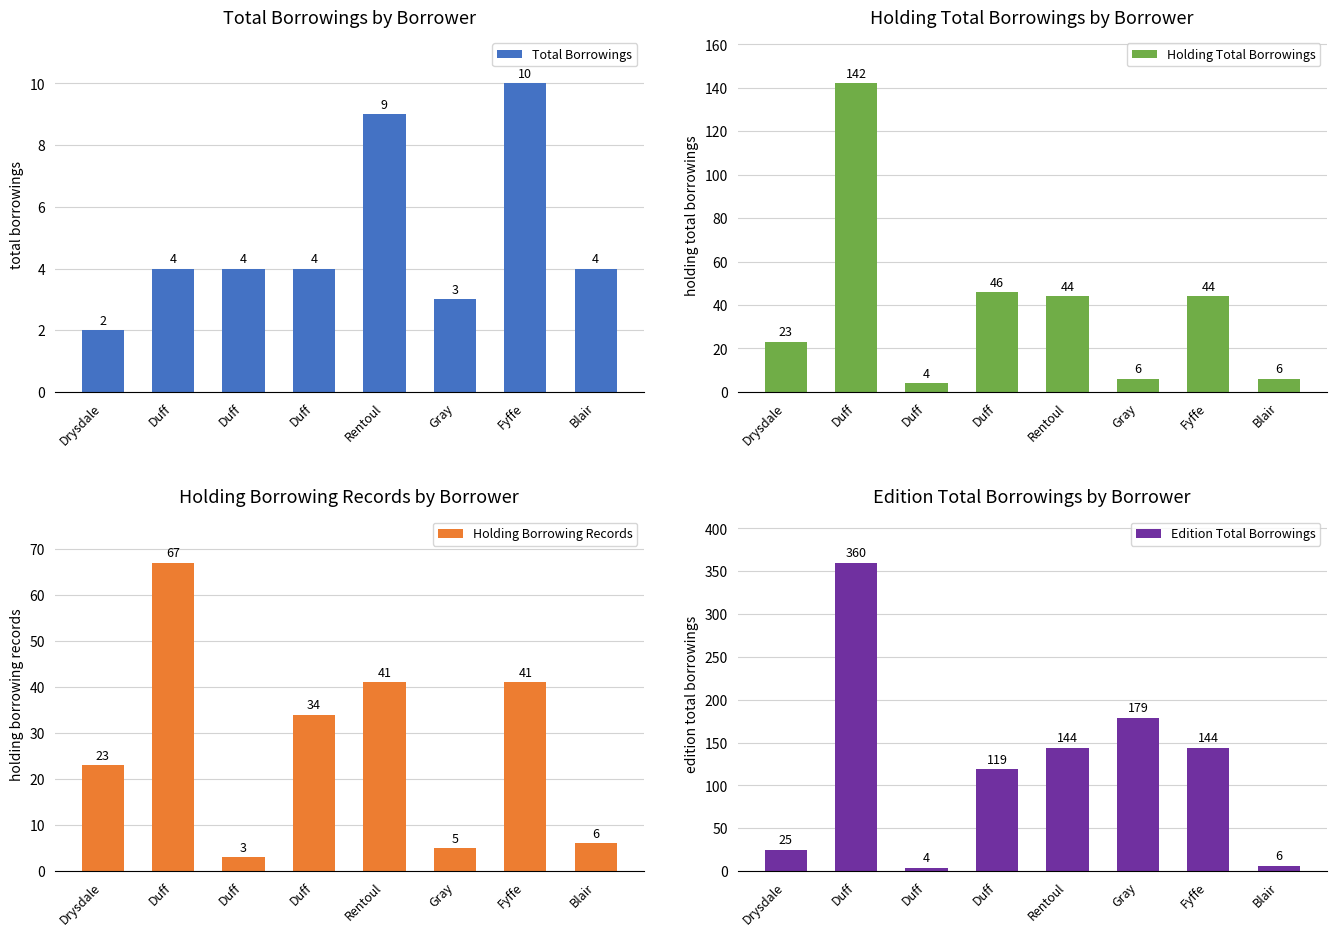

How many distinct data groups are displayed?

4